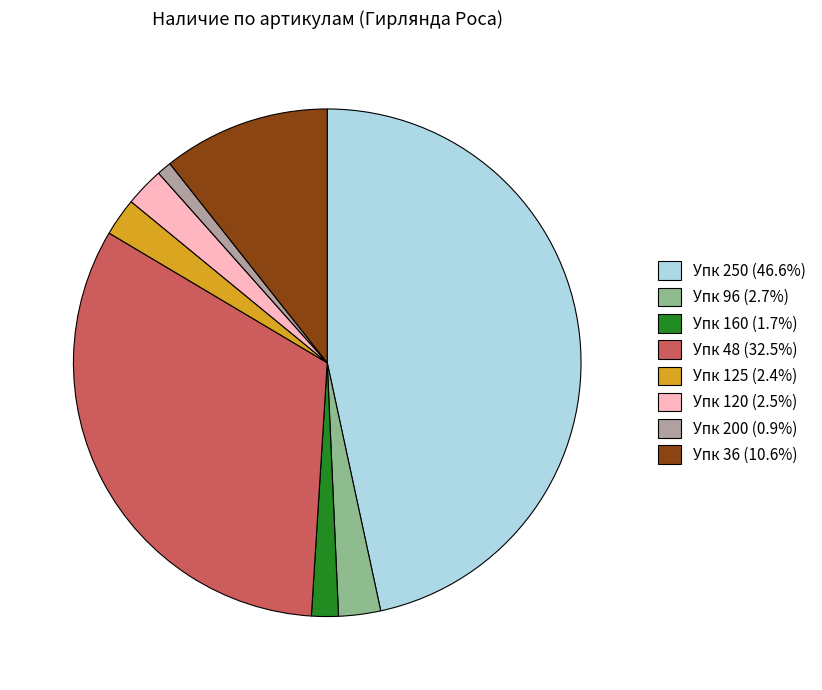

How many segments does this pie chart have?

8